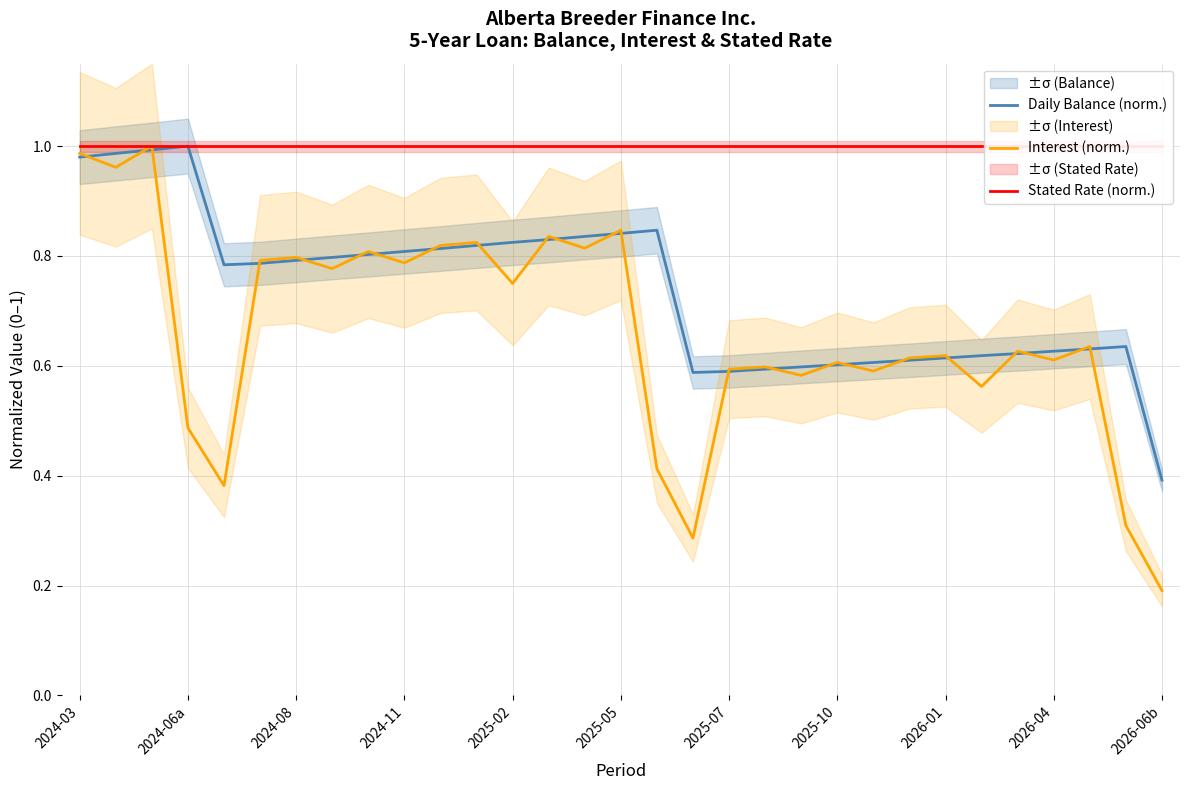

What is the average value of the Interest (norm.) series?

0.7